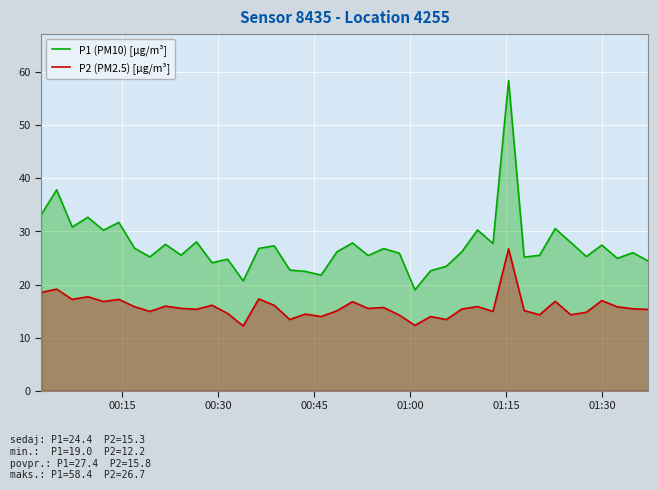

Which series has the largest range (max minus min)?

P1 (PM10) [µg/m³]